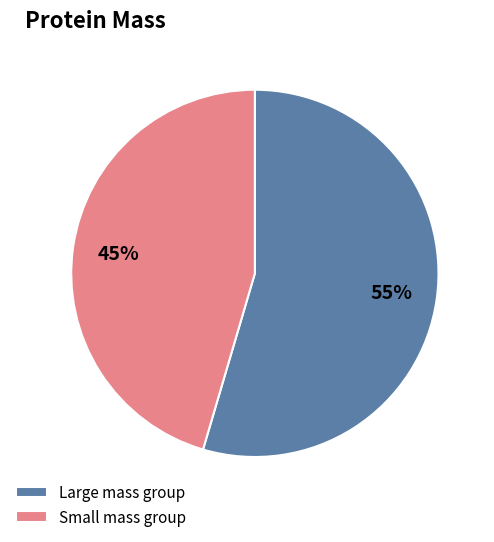

Approximately how many times larger is the value at Small mass group compared to Large mass group?

0.8